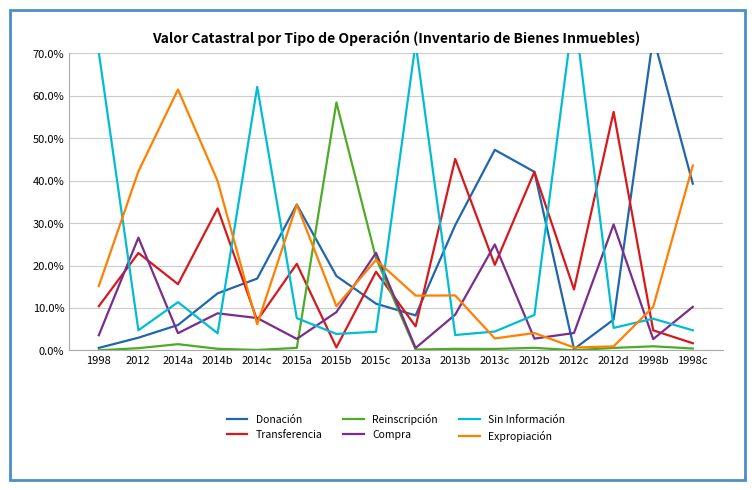

Between which two adjacent categories do Transferencia and Expropiación first intersect?

2014b and 2014c